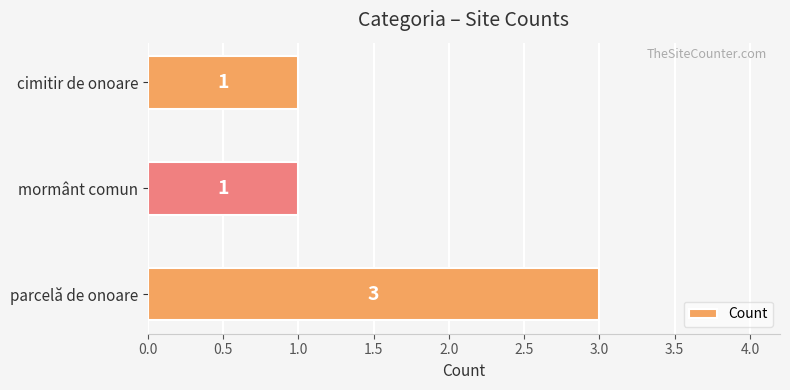

True or false: the data shows 0 at mormânt comun.

False